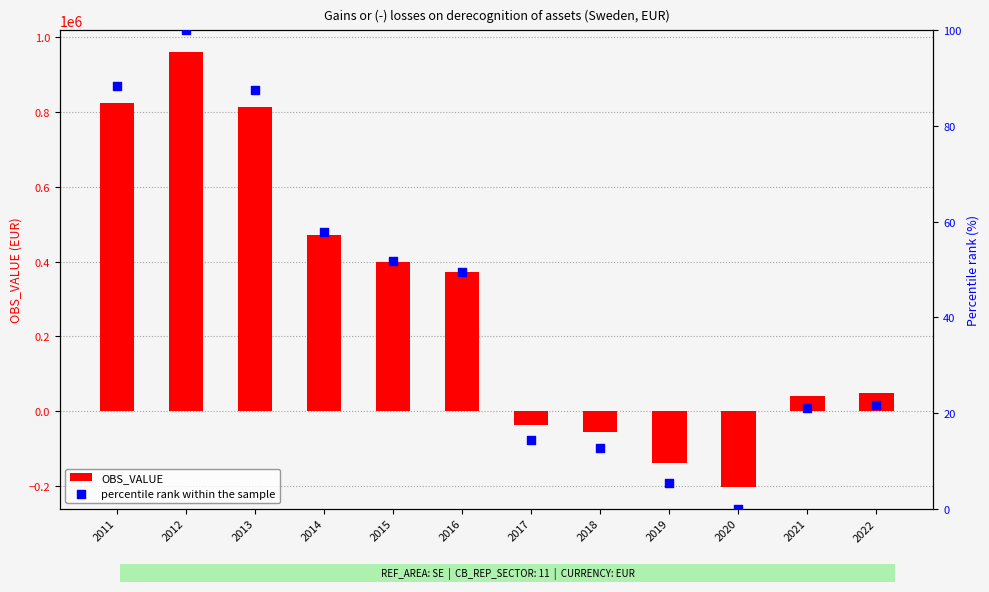

At how many categories does at least one series exceed 278875?

6